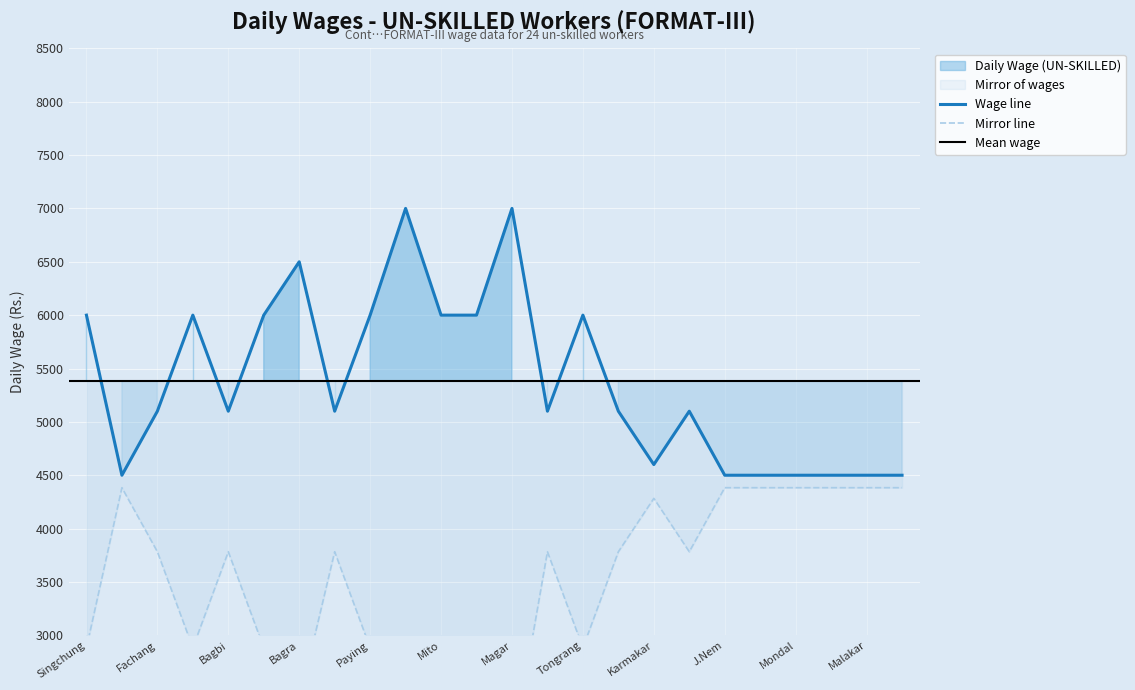

Reading left to right, transcribe all the data shown in this chart.

6000	4500	5100	6000	5100	6000	6500	5100	6000	7000	6000	6000	7000	5100	6000	5100	4600	5100	4500	4500	4500	4500	4500	4500